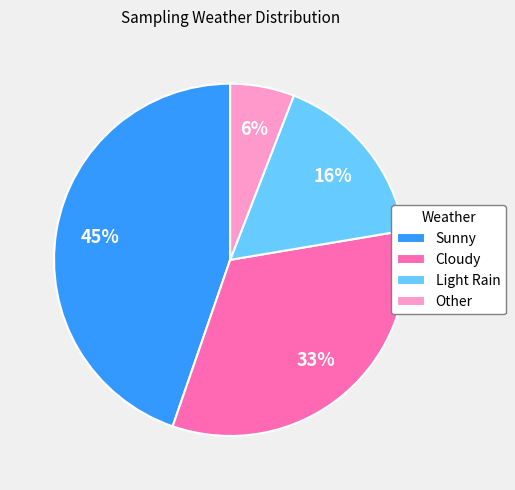

To the nearest percent, what percentage of the pie is Cloudy?

33%